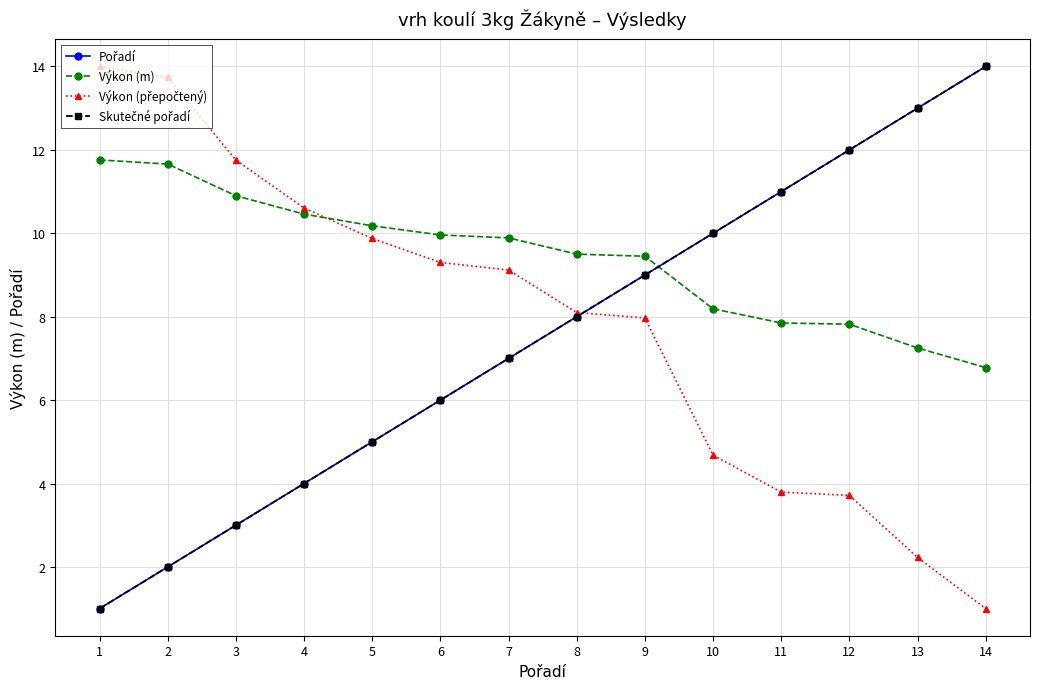

Which series ends up on top after the final intersection of Skutečné pořadí and Výkon (m)?

Skutečné pořadí